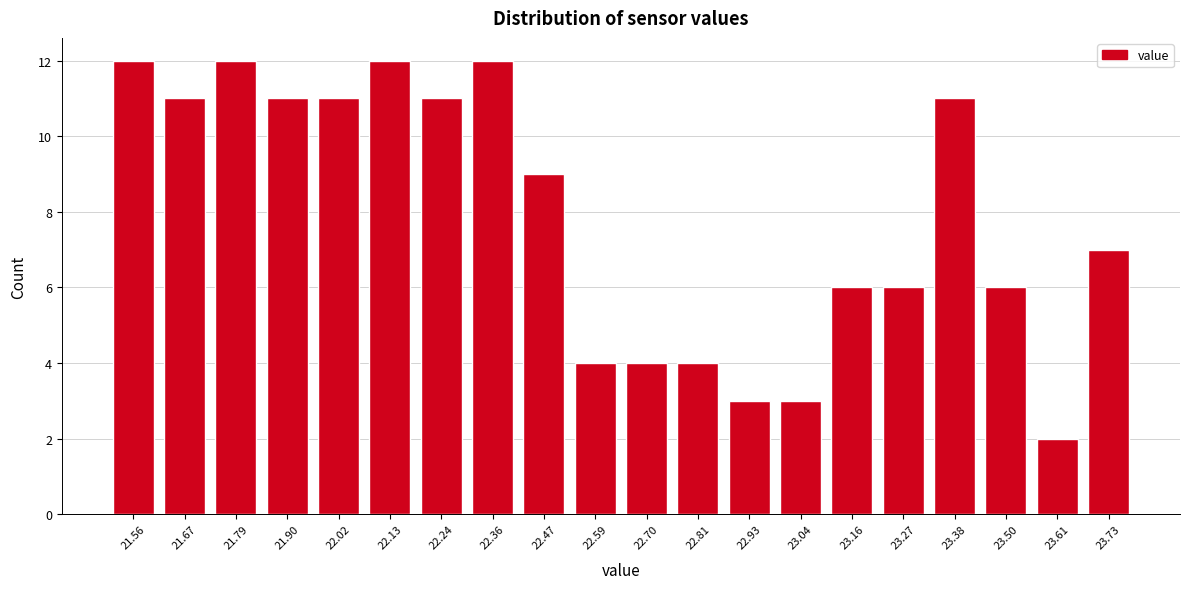

Reading left to right, what are all the values shown in this chart?

21.56=12	21.67=11	21.79=12	21.90=11	22.02=11	22.13=12	22.24=11	22.36=12	22.47=9	22.59=4	22.70=4	22.81=4	22.93=3	23.04=3	23.16=6	23.27=6	23.38=11	23.50=6	23.61=2	23.73=7